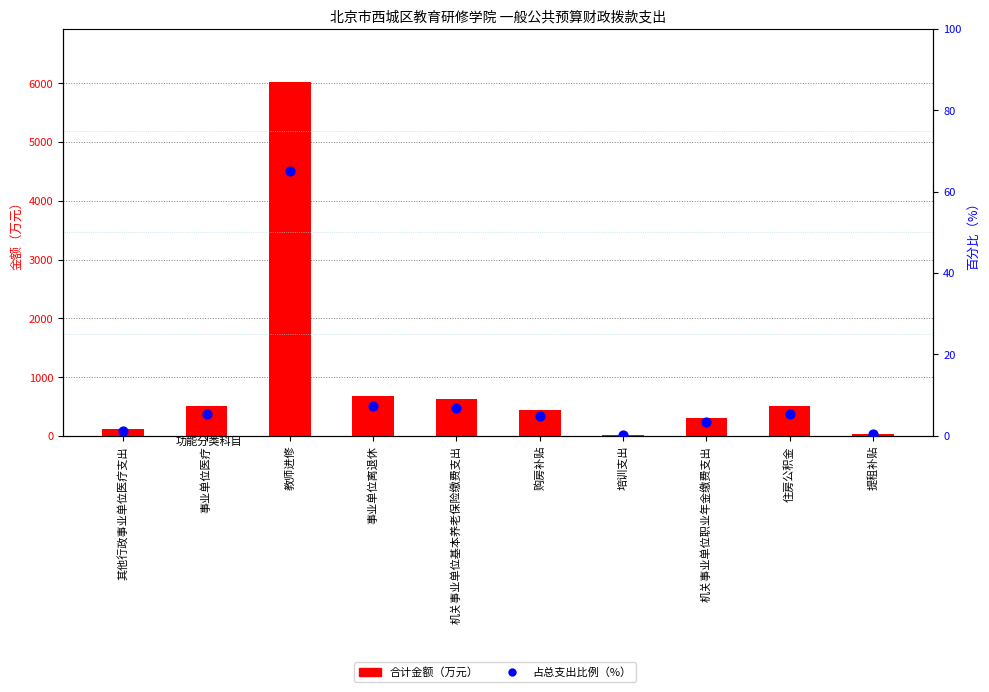

Which series has the widest spread of Y values?

合计（万元）